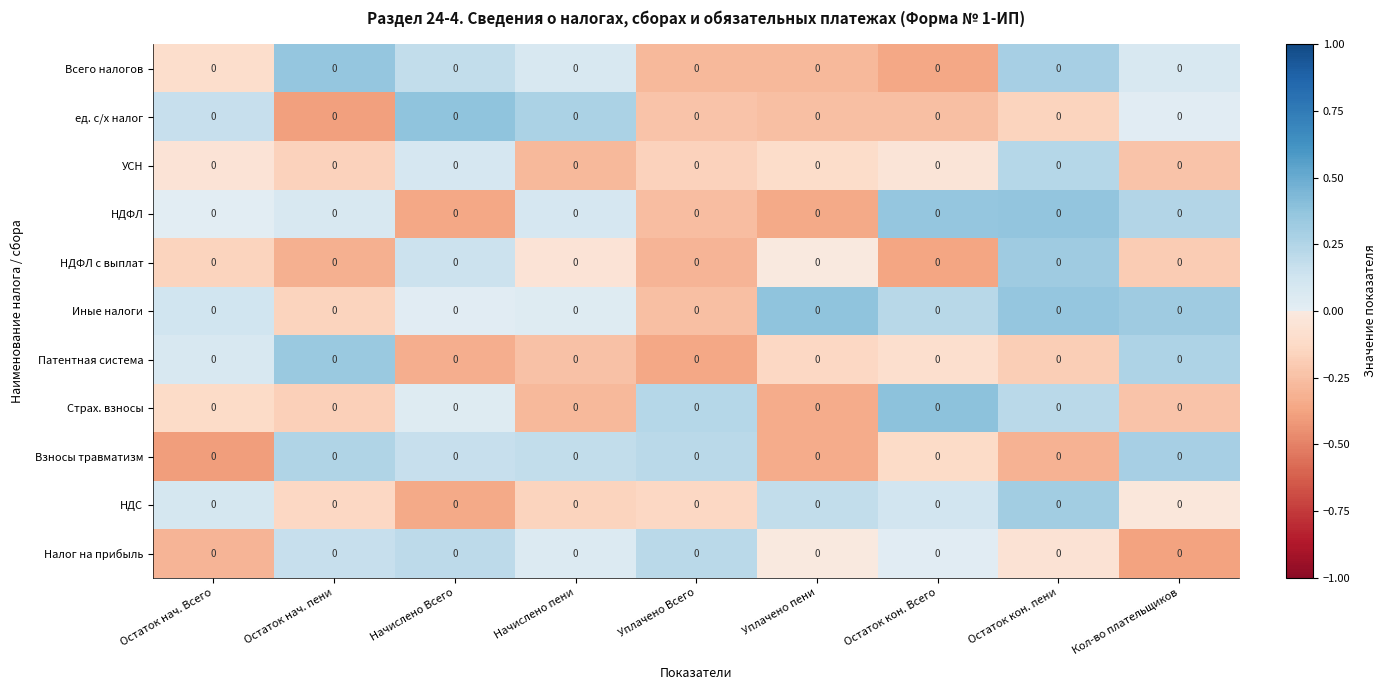

Reading left to right, list all the values displayed in this chart.

Всего налогов: Остаток нач. Всего=0.0	Остаток нач. пени=0.0	Начислено Всего=0.0	Начислено пени=0.0	Уплачено Всего=0.0	Уплачено пени=0.0	Остаток кон. Всего=0.0	Остаток кон. пени=0.0	Кол-во плательщиков=0.0
ед. с/х налог: Остаток нач. Всего=0.0	Остаток нач. пени=0.0	Начислено Всего=0.0	Начислено пени=0.0	Уплачено Всего=0.0	Уплачено пени=0.0	Остаток кон. Всего=0.0	Остаток кон. пени=0.0	Кол-во плательщиков=0.0
УСН: Остаток нач. Всего=0.0	Остаток нач. пени=0.0	Начислено Всего=0.0	Начислено пени=0.0	Уплачено Всего=0.0	Уплачено пени=0.0	Остаток кон. Всего=0.0	Остаток кон. пени=0.0	Кол-во плательщиков=0.0
НДФЛ: Остаток нач. Всего=0.0	Остаток нач. пени=0.0	Начислено Всего=0.0	Начислено пени=0.0	Уплачено Всего=0.0	Уплачено пени=0.0	Остаток кон. Всего=0.0	Остаток кон. пени=0.0	Кол-во плательщиков=0.0
НДФЛ с выплат: Остаток нач. Всего=0.0	Остаток нач. пени=0.0	Начислено Всего=0.0	Начислено пени=0.0	Уплачено Всего=0.0	Уплачено пени=0.0	Остаток кон. Всего=0.0	Остаток кон. пени=0.0	Кол-во плательщиков=0.0
Иные налоги: Остаток нач. Всего=0.0	Остаток нач. пени=0.0	Начислено Всего=0.0	Начислено пени=0.0	Уплачено Всего=0.0	Уплачено пени=0.0	Остаток кон. Всего=0.0	Остаток кон. пени=0.0	Кол-во плательщиков=0.0
Патентная система: Остаток нач. Всего=0.0	Остаток нач. пени=0.0	Начислено Всего=0.0	Начислено пени=0.0	Уплачено Всего=0.0	Уплачено пени=0.0	Остаток кон. Всего=0.0	Остаток кон. пени=0.0	Кол-во плательщиков=0.0
Страх. взносы: Остаток нач. Всего=0.0	Остаток нач. пени=0.0	Начислено Всего=0.0	Начислено пени=0.0	Уплачено Всего=0.0	Уплачено пени=0.0	Остаток кон. Всего=0.0	Остаток кон. пени=0.0	Кол-во плательщиков=0.0
Взносы травматизм: Остаток нач. Всего=0.0	Остаток нач. пени=0.0	Начислено Всего=0.0	Начислено пени=0.0	Уплачено Всего=0.0	Уплачено пени=0.0	Остаток кон. Всего=0.0	Остаток кон. пени=0.0	Кол-во плательщиков=0.0
НДС: Остаток нач. Всего=0.0	Остаток нач. пени=0.0	Начислено Всего=0.0	Начислено пени=0.0	Уплачено Всего=0.0	Уплачено пени=0.0	Остаток кон. Всего=0.0	Остаток кон. пени=0.0	Кол-во плательщиков=0.0
Налог на прибыль: Остаток нач. Всего=0.0	Остаток нач. пени=0.0	Начислено Всего=0.0	Начислено пени=0.0	Уплачено Всего=0.0	Уплачено пени=0.0	Остаток кон. Всего=0.0	Остаток кон. пени=0.0	Кол-во плательщиков=0.0